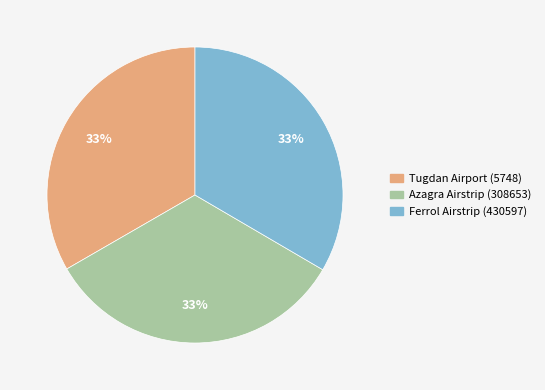

Combined, do Tugdan Airport (5748) and Ferrol Airstrip (430597) account for over 50%?

Yes